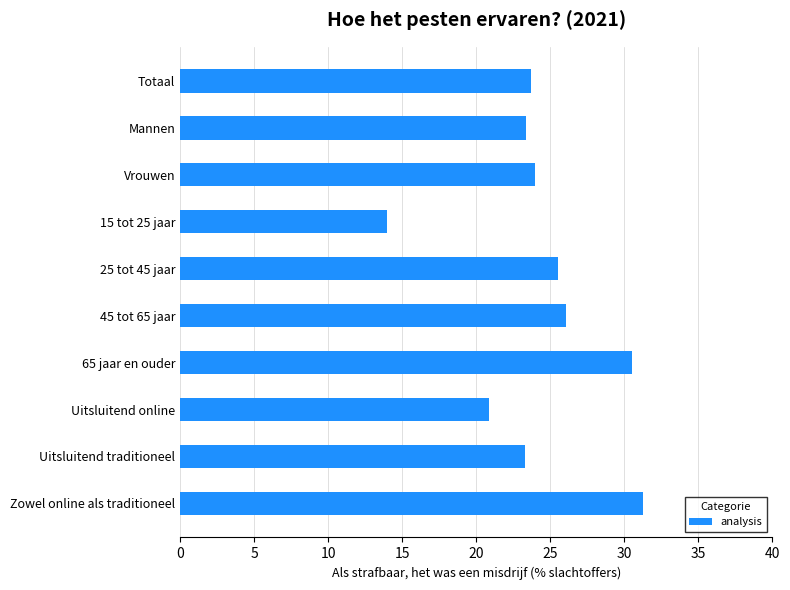

Read the value at Uitsluitend traditioneel.

23.3